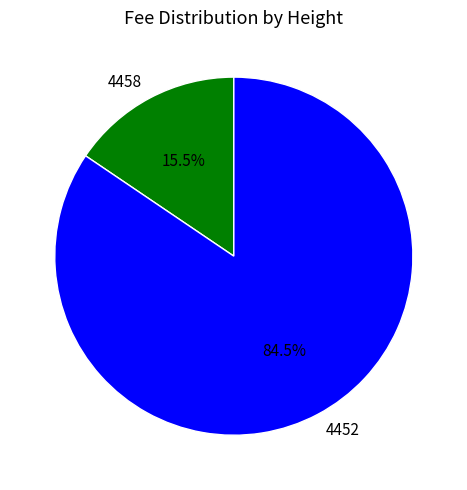

Which slice is the smallest?

4458